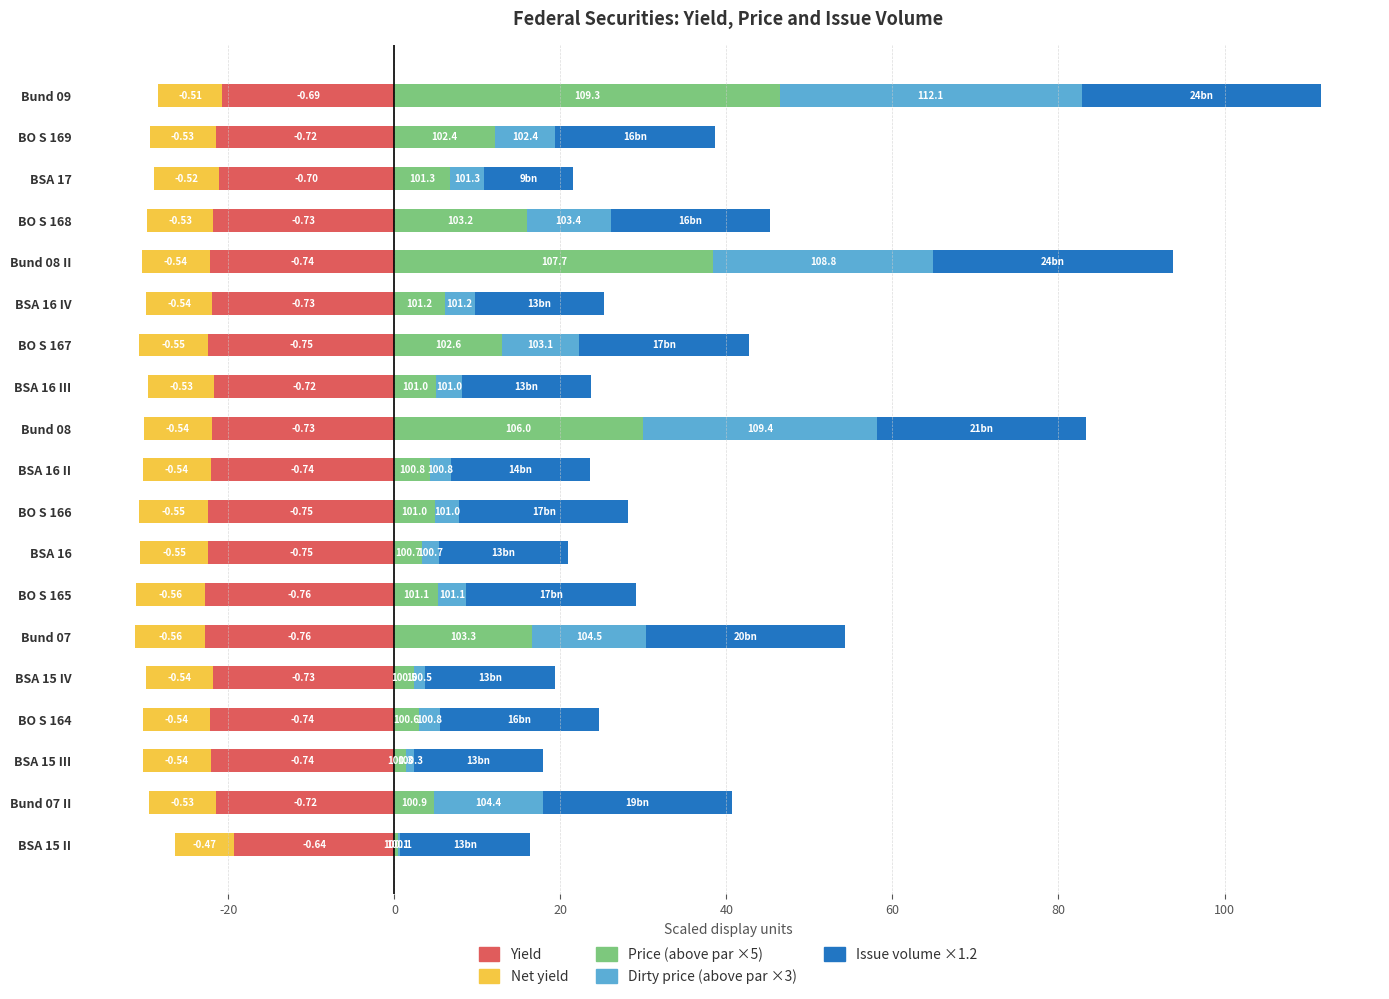

True or false: Net yield has a value of -11.1 at Bund 08.

False